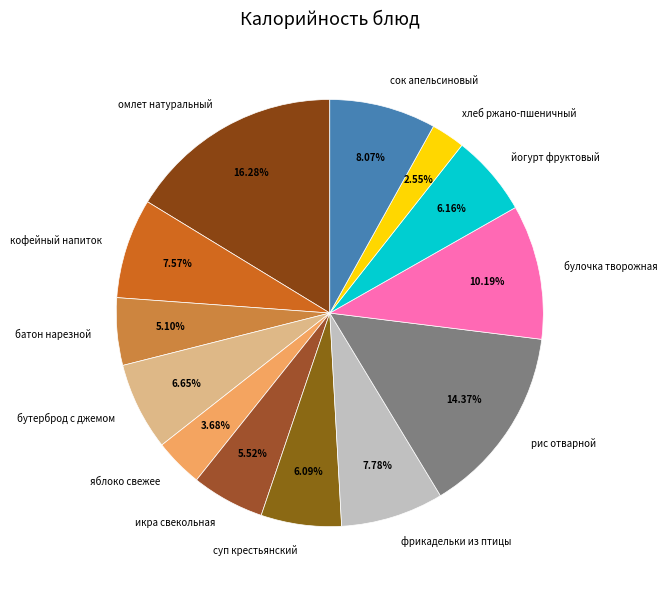

What percentage is the фрикадельки из птицы slice, to the nearest percent?

8%